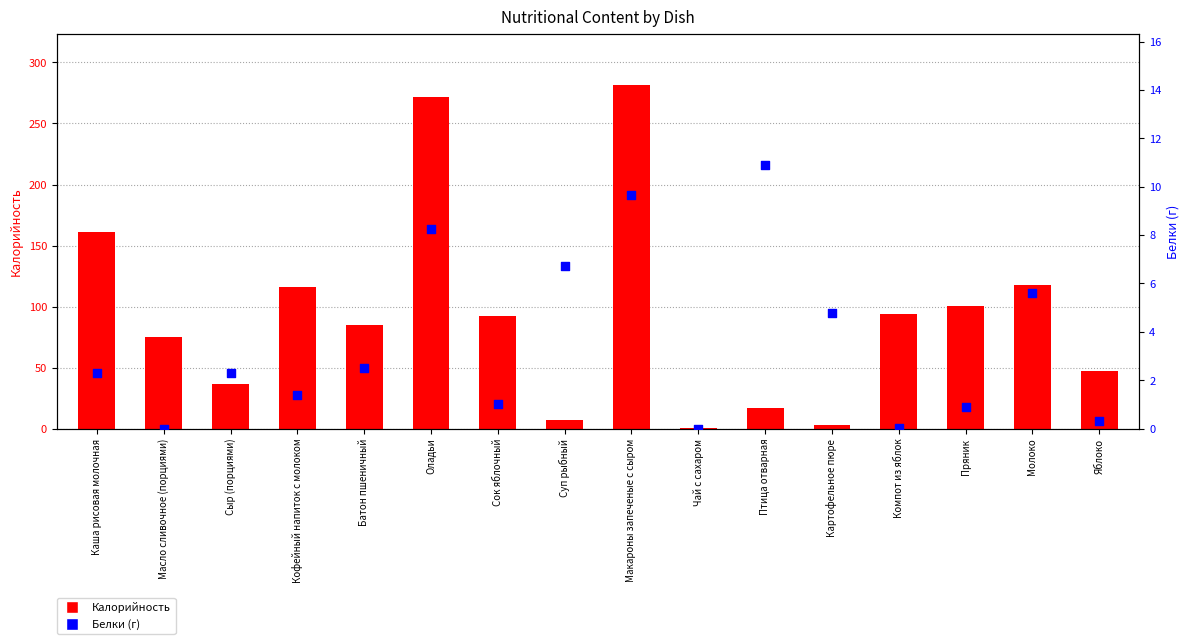

What are all the series names shown in the legend?

Калорийность, Белки (г)